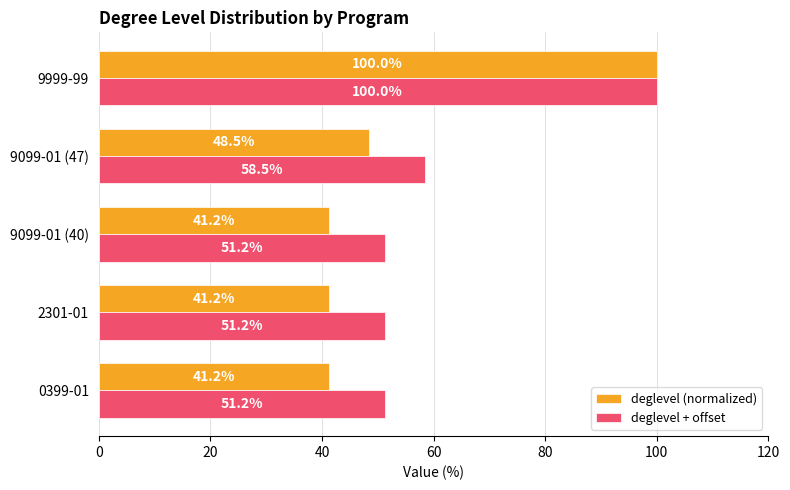

Rank the series by their average value, from lowest to highest.

deglevel (normalized), deglevel + offset